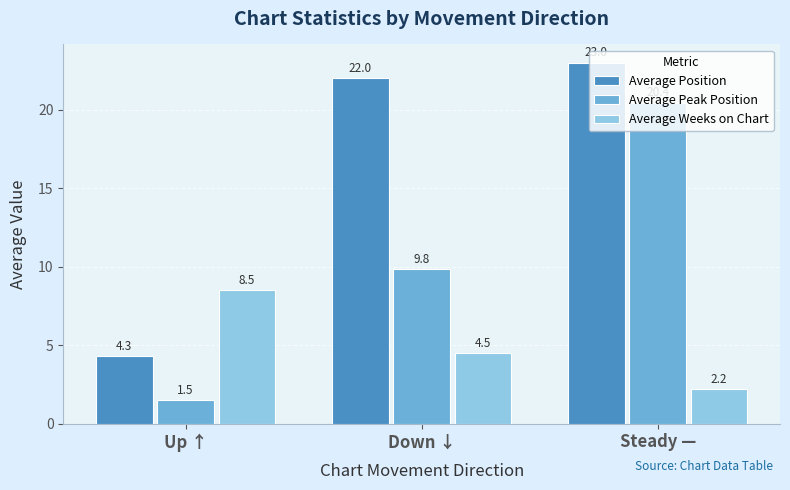

Which category has the lowest value across all series?

Up ↑